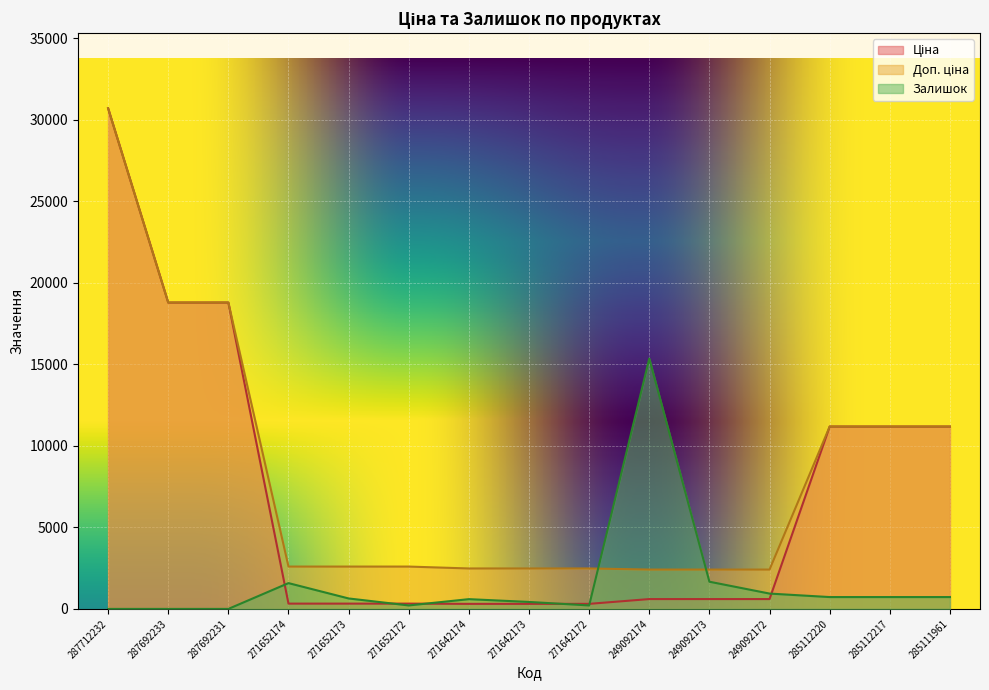

Rank the series at 271652172 from highest to lowest value.

Доп. ціна, Ціна, Залишок